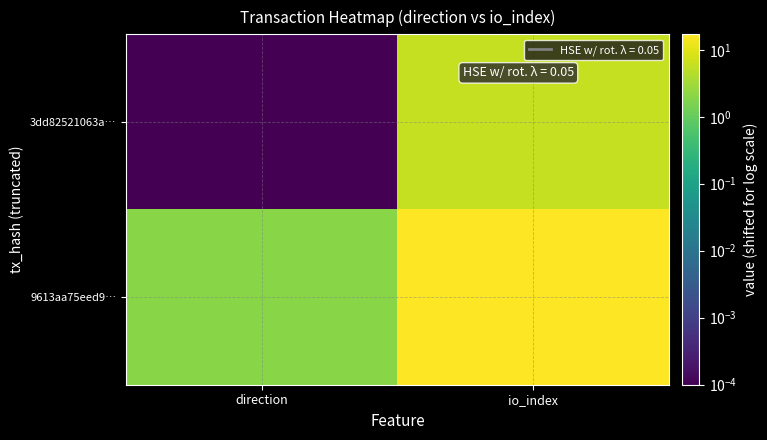

List the series in order of their overall mean, highest first.

9613aa75eed9…, 3dd82521063a…